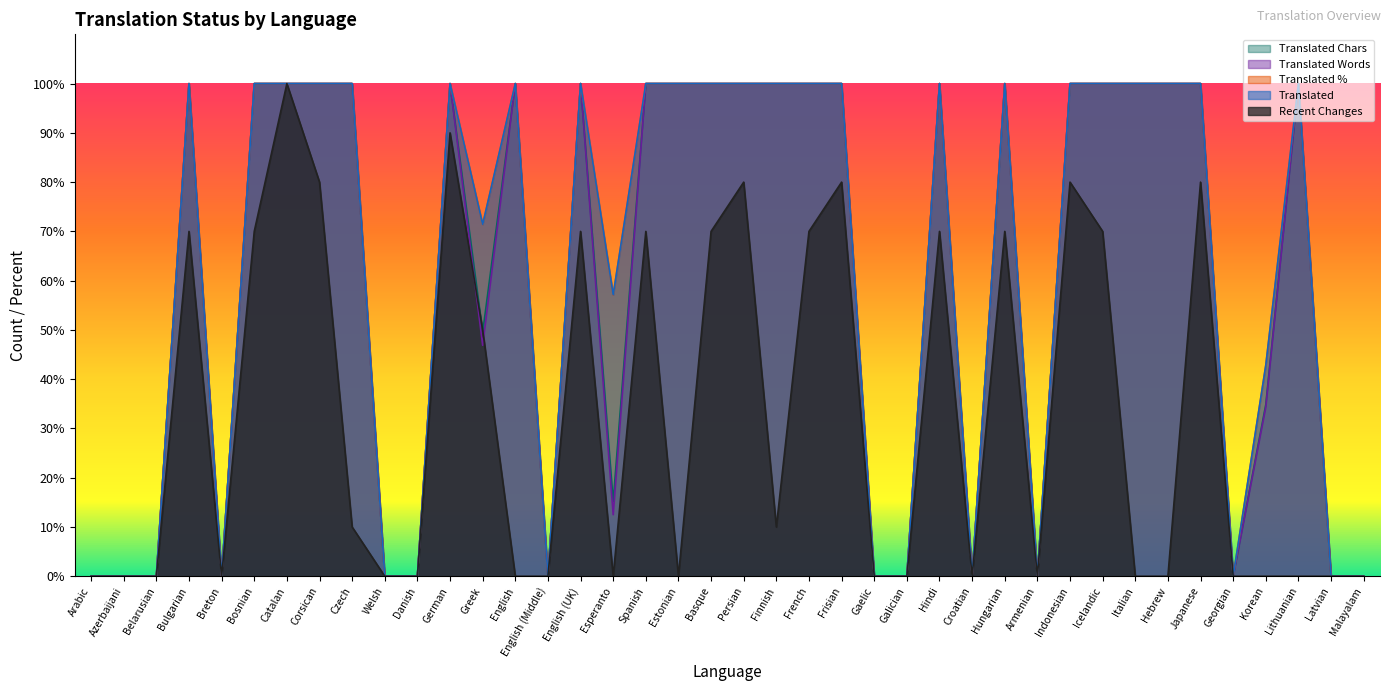

Is it true that translated equals 135.6 at Lithuanian?

False